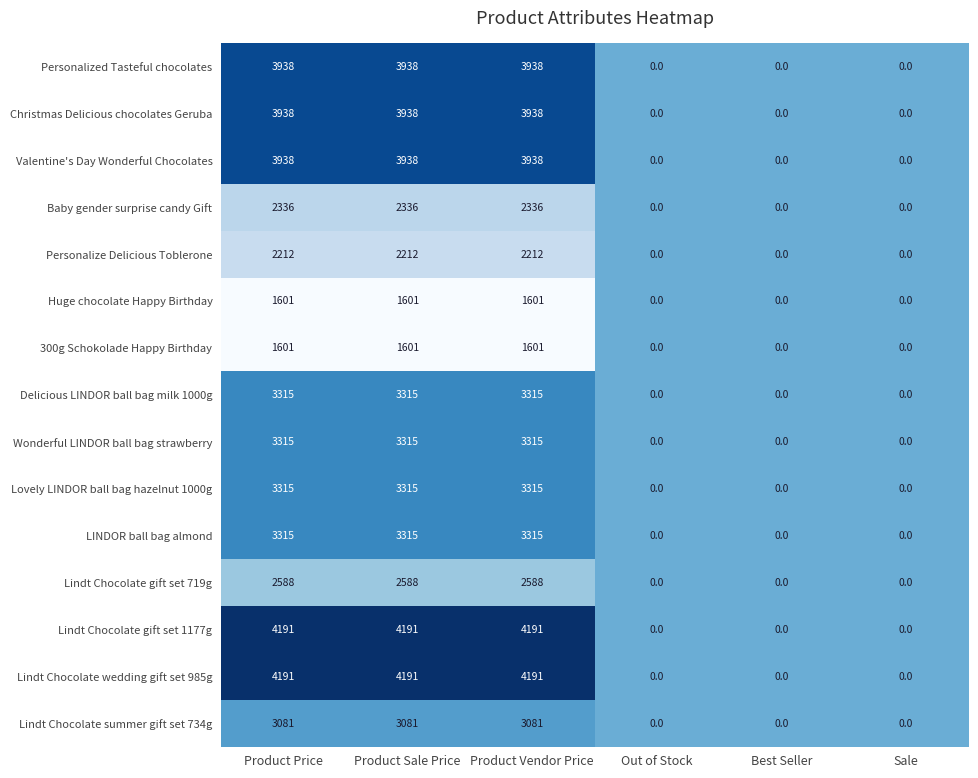

What is the sum of all Personalized Tasteful chocolates values?

11814